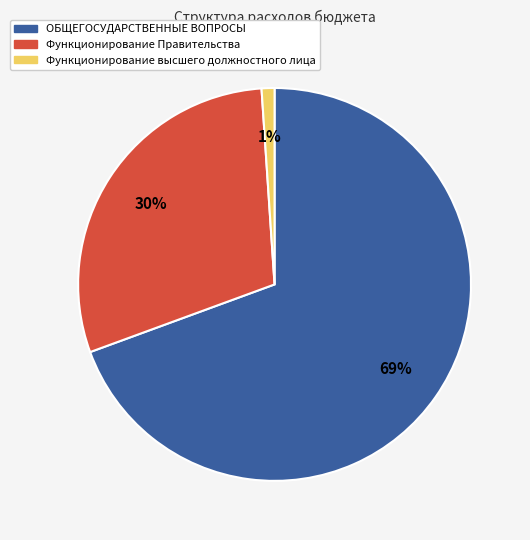

Between Функционирование Правительства and ОБЩЕГОСУДАРСТВЕННЫЕ ВОПРОСЫ, which is larger?

ОБЩЕГОСУДАРСТВЕННЫЕ ВОПРОСЫ